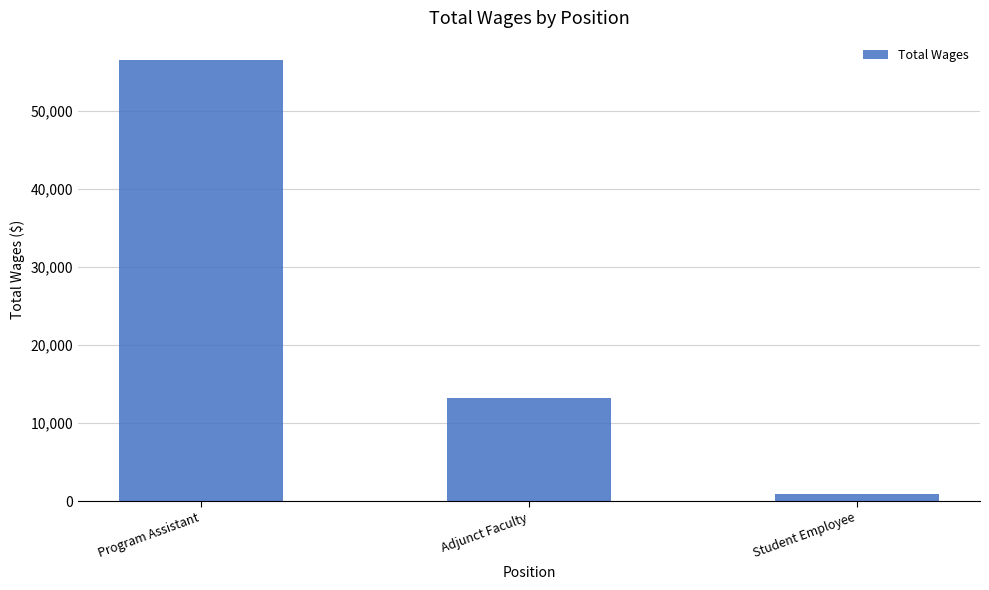

How many categories are shown in the chart?

3